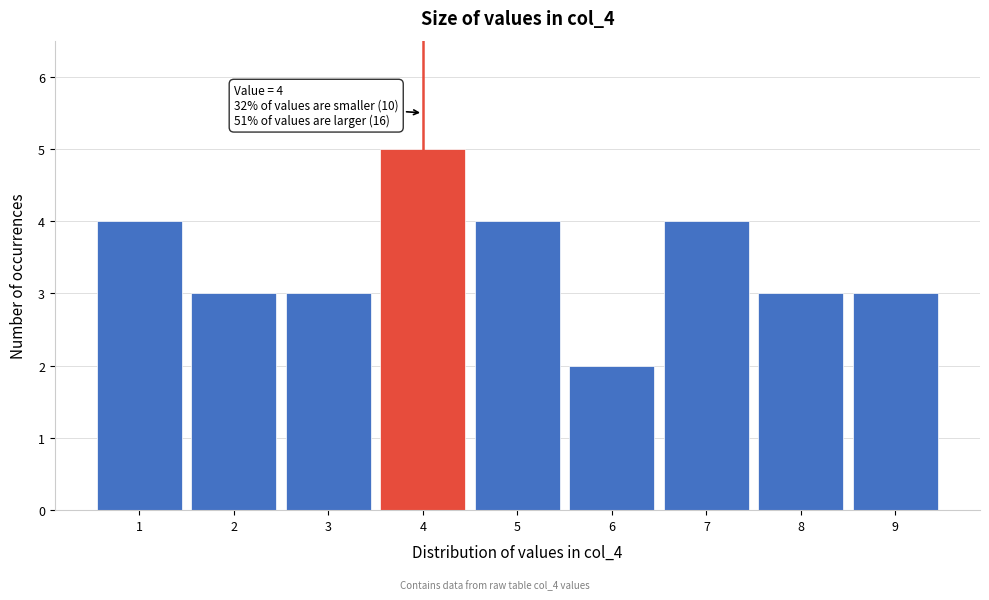

Over which range of the x-axis is the bar tallest?

3.5 to 4.5